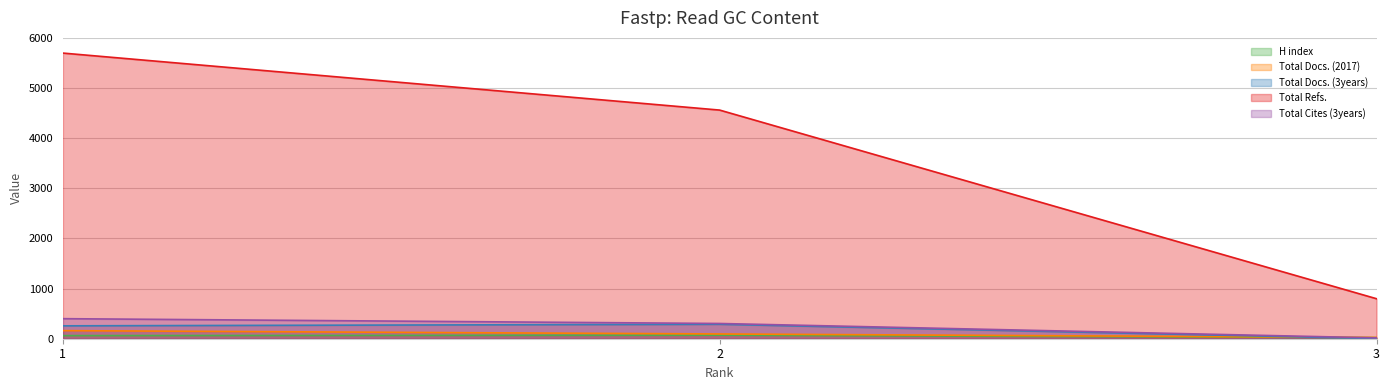

At how many categories does at least one series exceed 2681?

2